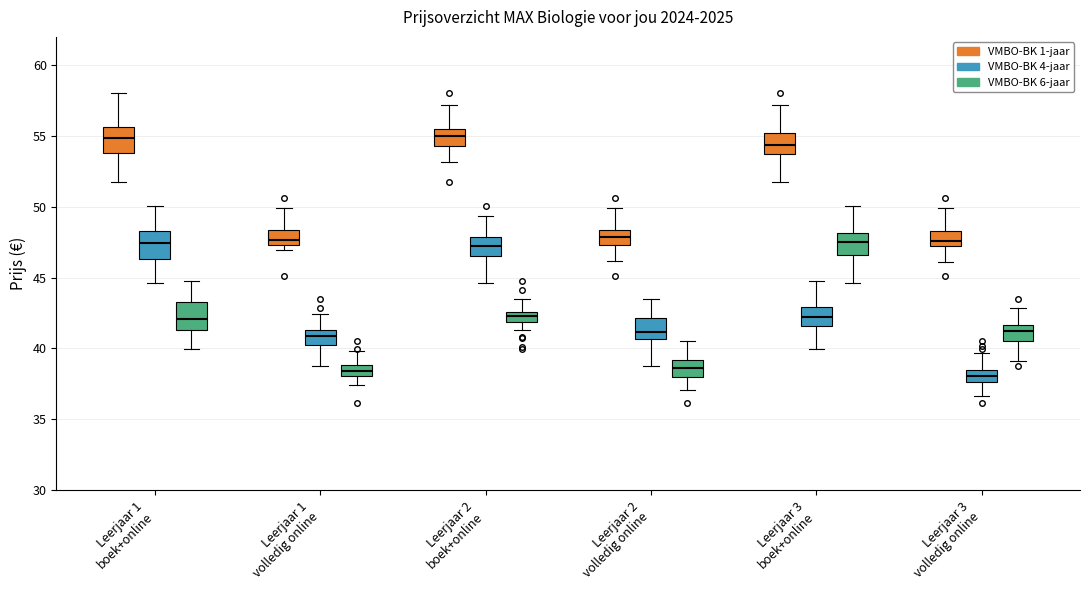

Where does the upper whisker of the box for Leerjaar 1 volledig online (VMBO-BK 6-jaar) end on the y-axis? The values are not printed on the chart, so give them approximately, as read against the axis.

40.0